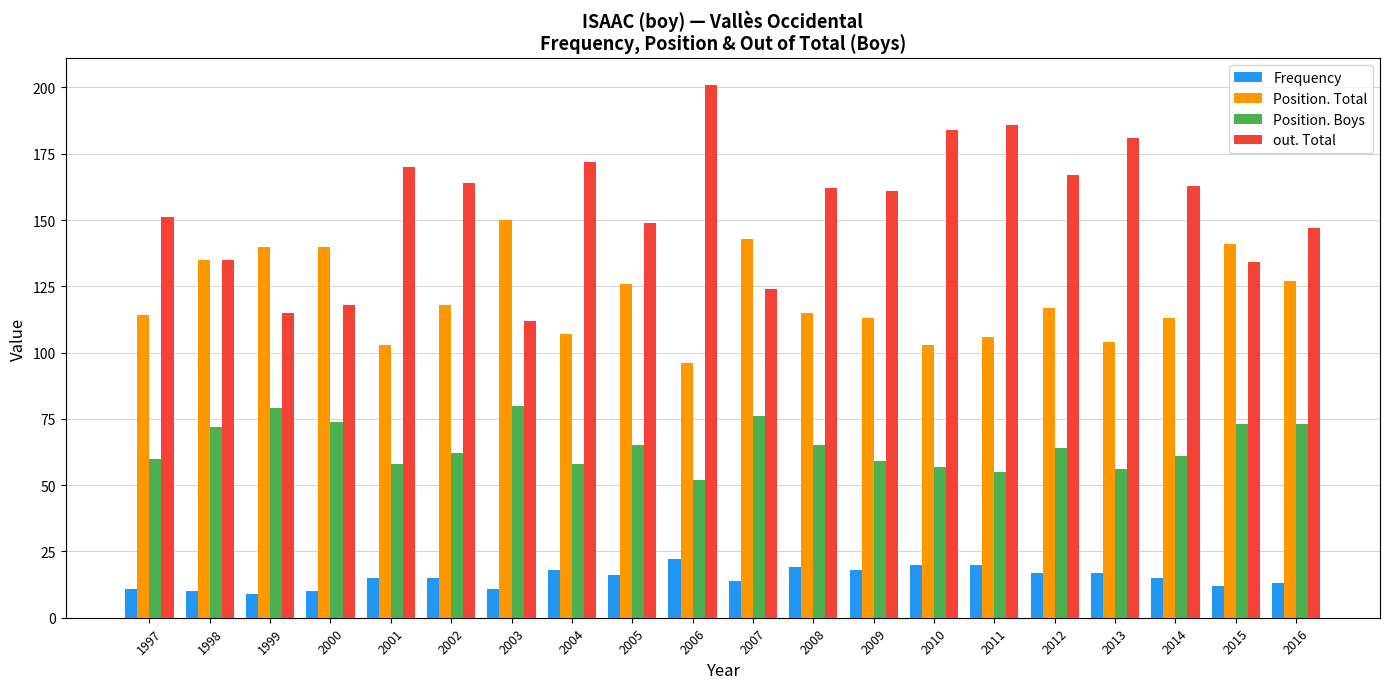

Is the value of Position. Boys at 2000 greater than the value of out. Total at 2013?

No